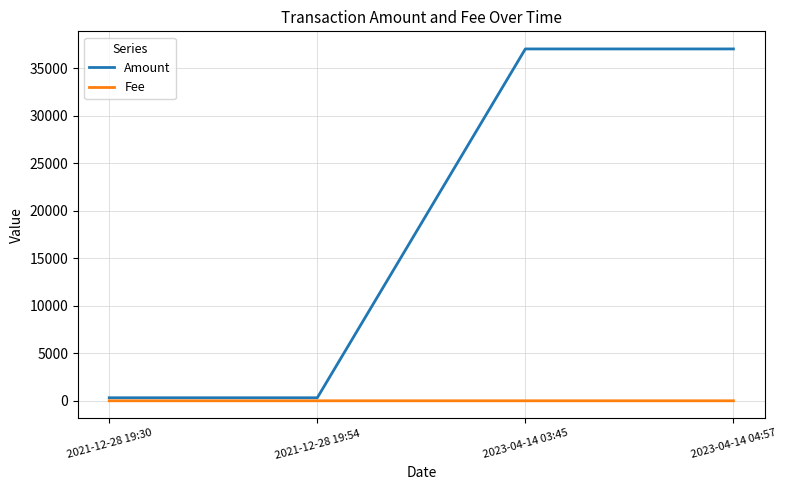

List the series in order of their overall mean, highest first.

Amount, Fee